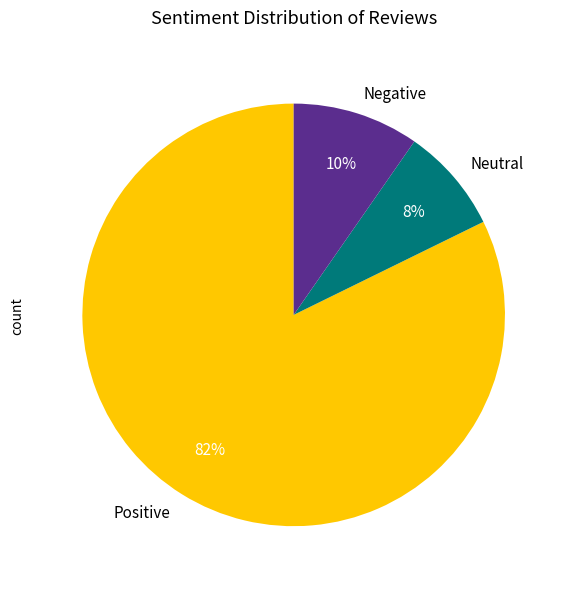

True or false: Neutral accounts for 1% of the total.

False